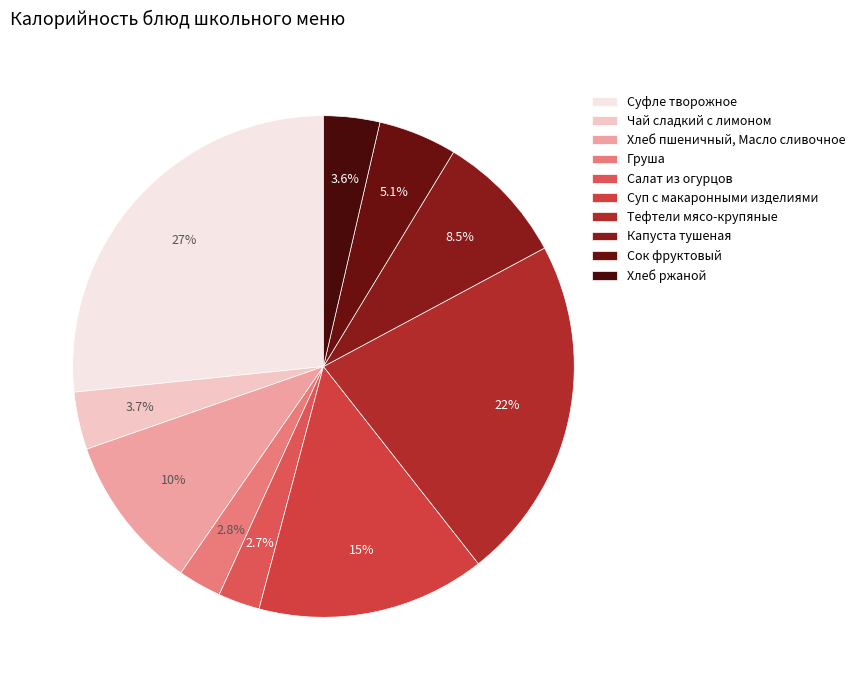

To the nearest percent, what is the average slice percentage?

10%